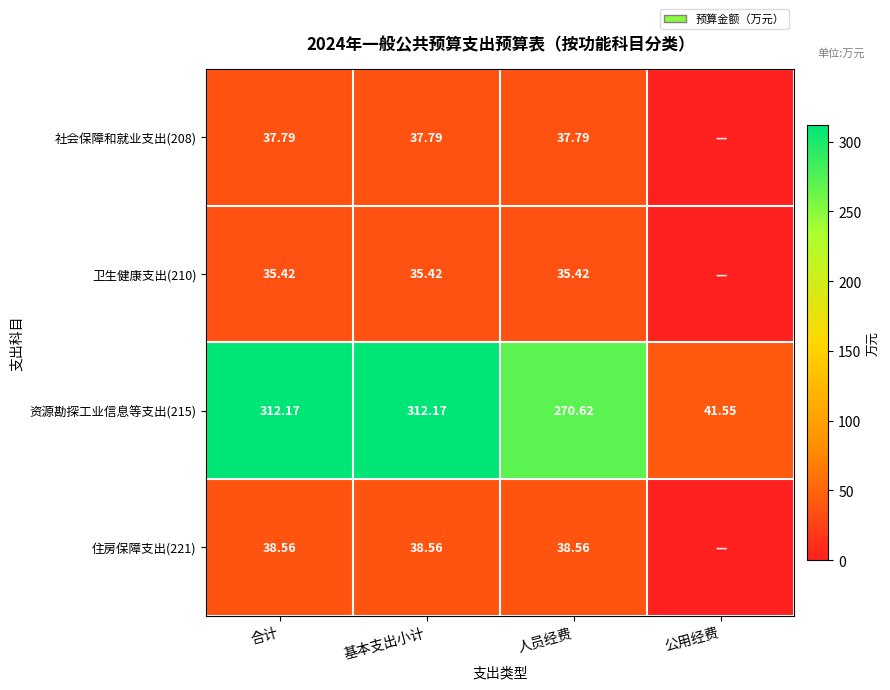

Rank the series at 人员经费 from highest to lowest value.

资源勘探工业信息等支出(215), 住房保障支出(221), 社会保障和就业支出(208), 卫生健康支出(210)